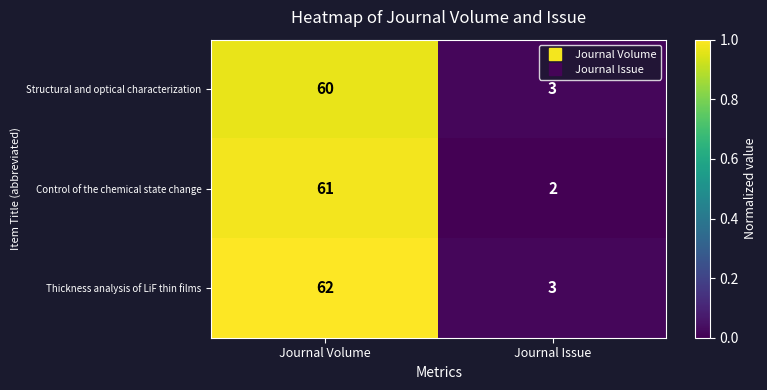

What is the greatest value displayed?

62